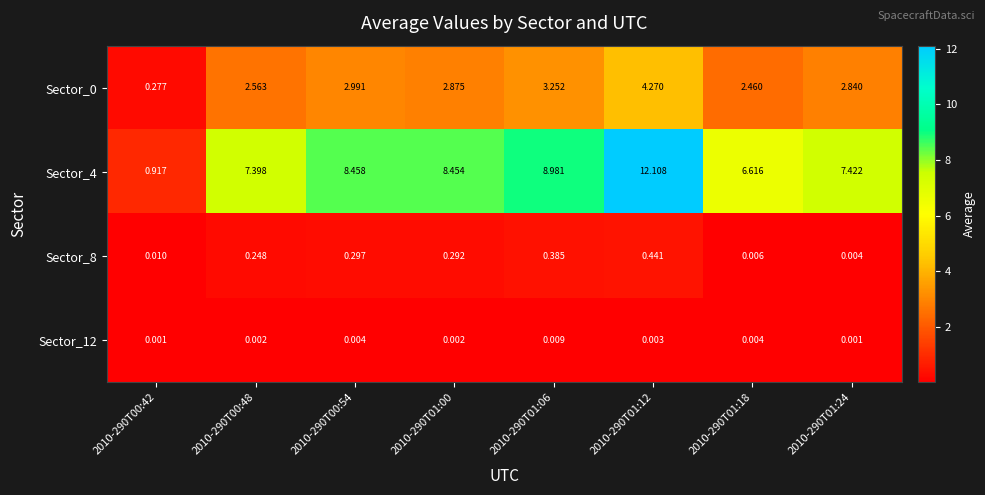

Is the value of Sector_4 at 2010-290T01:18 greater than the value of Sector_0 at 2010-290T01:06?

Yes